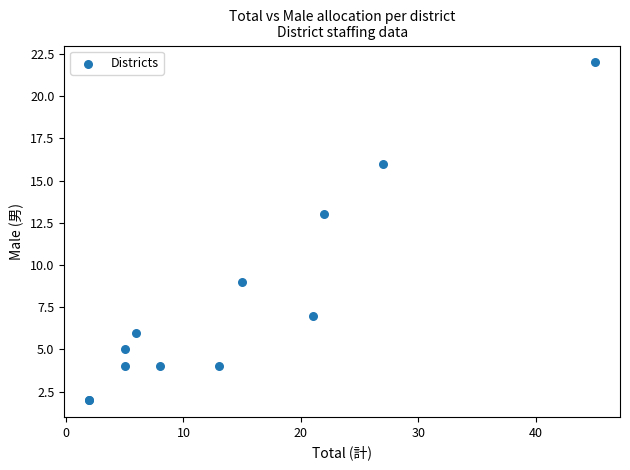

What Y value in the scatter plot is closest to 12?

13